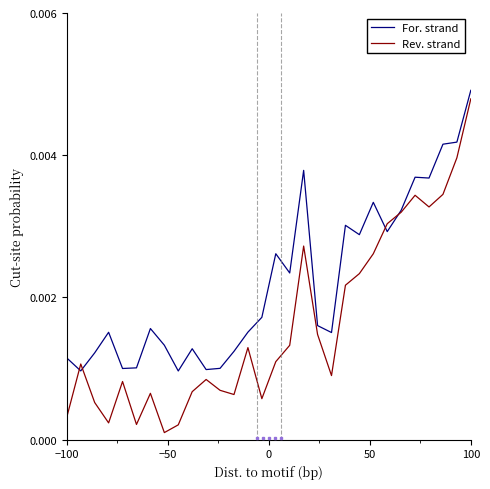

Which series has the widest spread of values?

Rev. strand